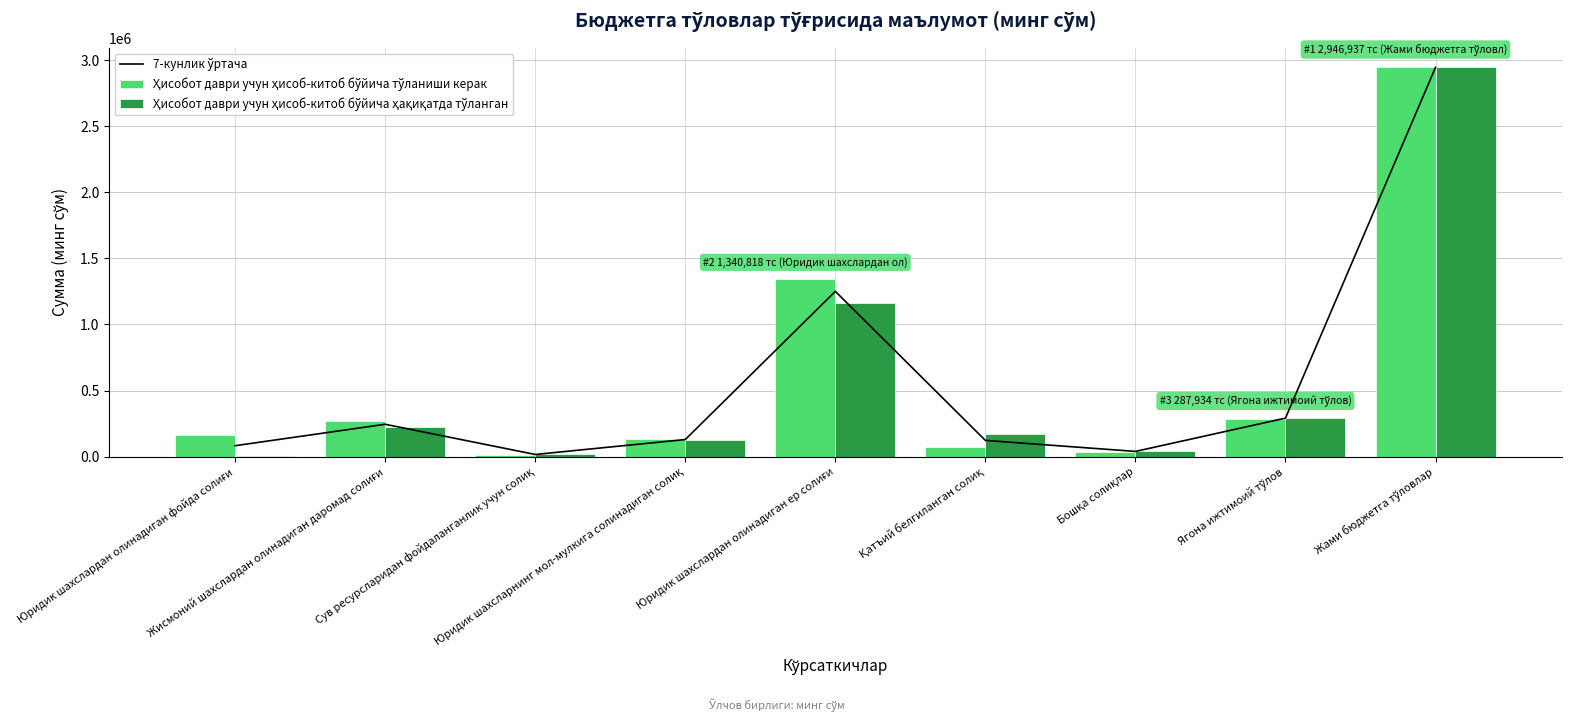

What is the label of the 3rd bar from the left?

Сув ресурсларидан фойдаланганлик учун солиқ